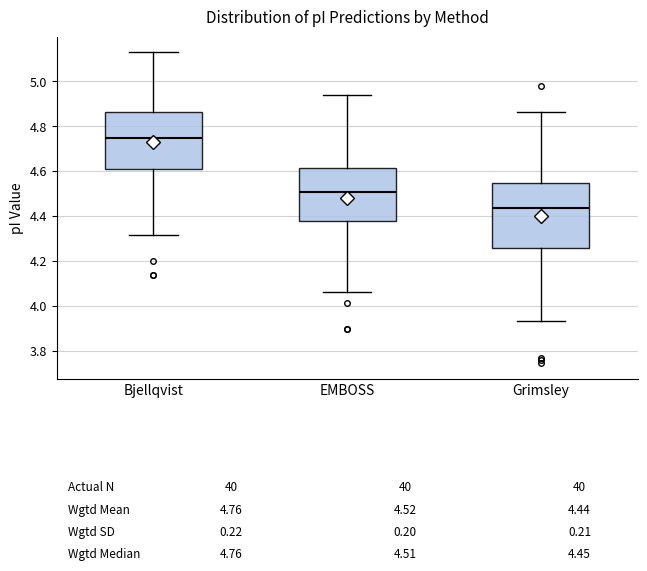

Which box is the tallest, from its lower edge to its upper edge?

Grimsley